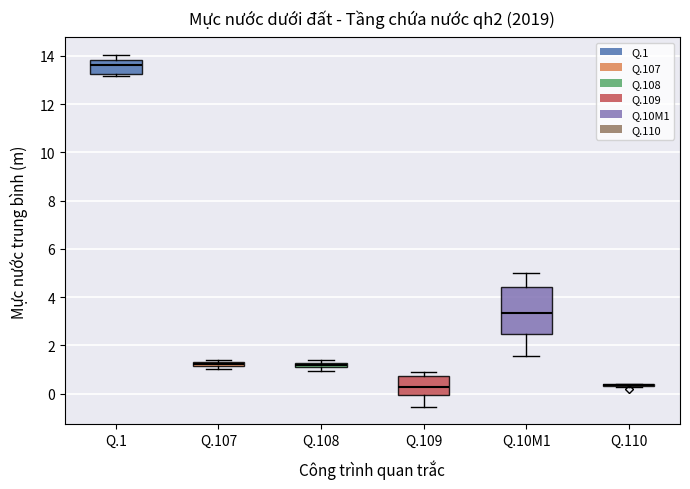

Where does the lower whisker of the box for Q.109 end on the y-axis? The values are not printed on the chart, so give them approximately, as read against the axis.

-0.6